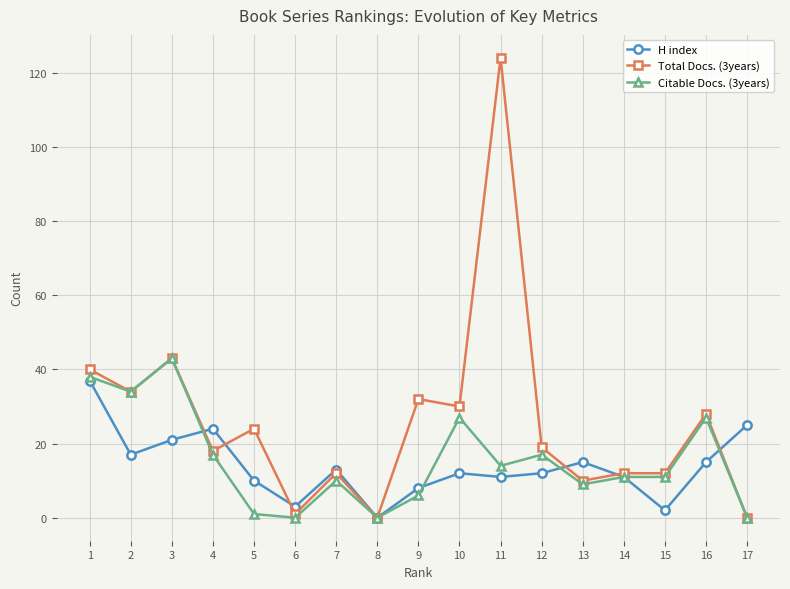

Which series has the widest spread of values?

Total Docs. (3years)